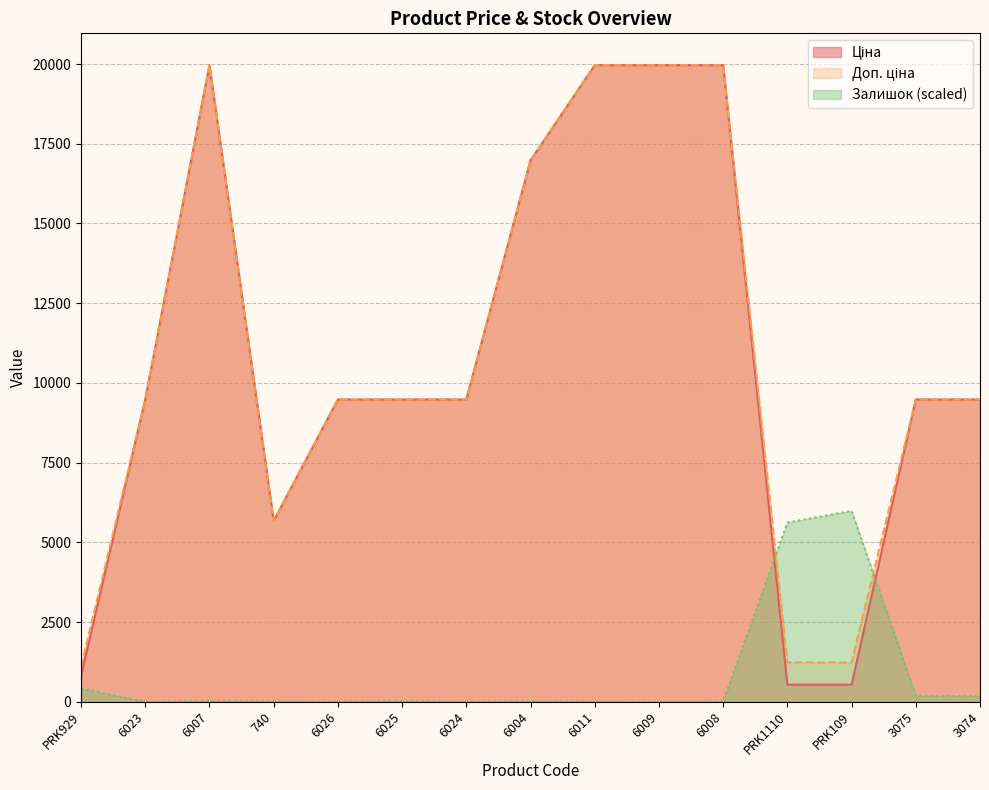

What position from the right is 6023?

14